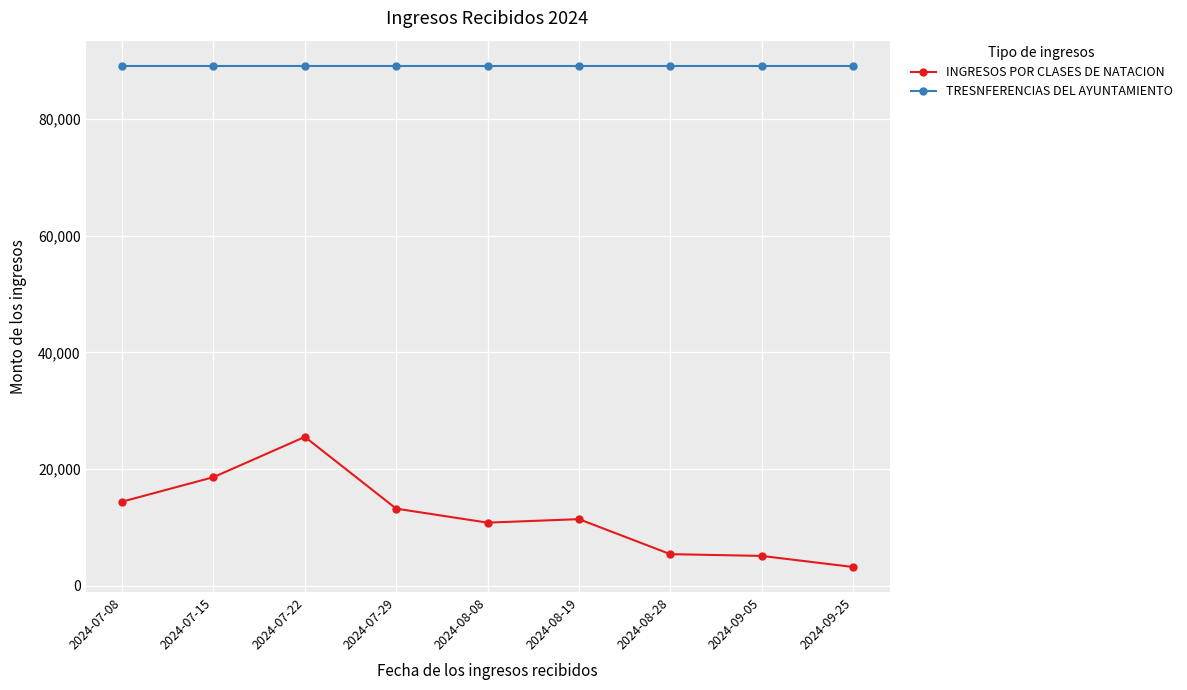

How many values in the INGRESOS POR CLASES DE NATACION series are below 11400?

4